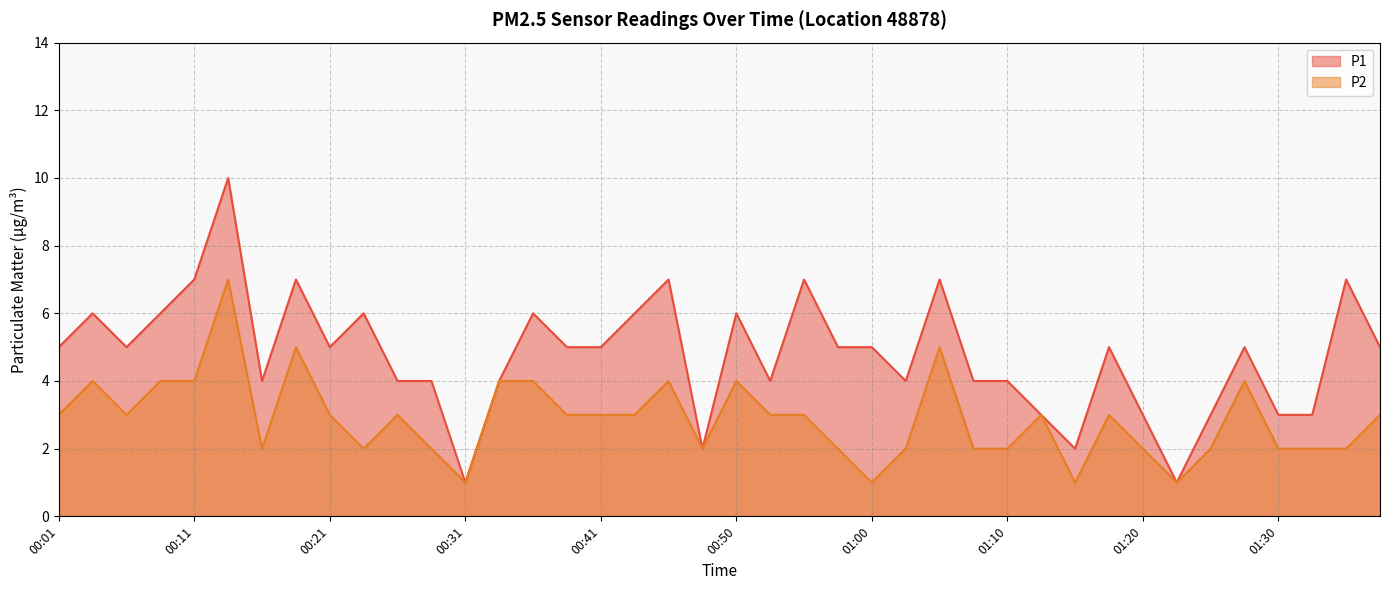

True or false: P2 has more than 1 points higher than both neighbors.

True